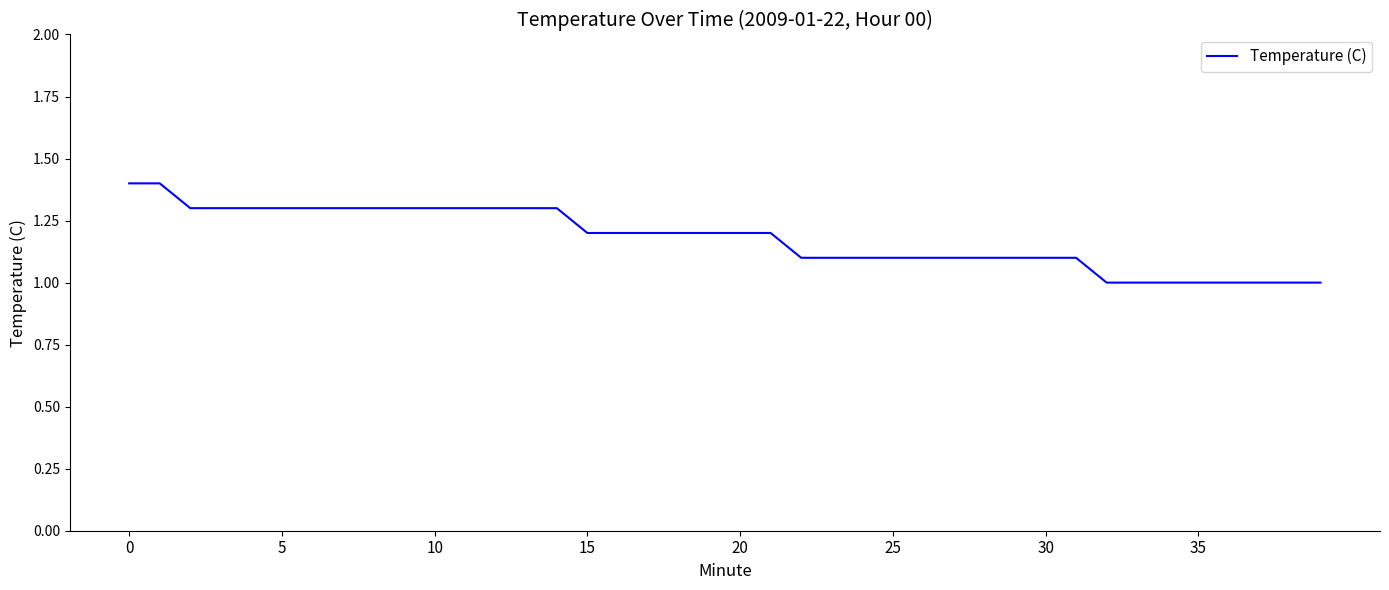

How many lines are shown in the chart?

1